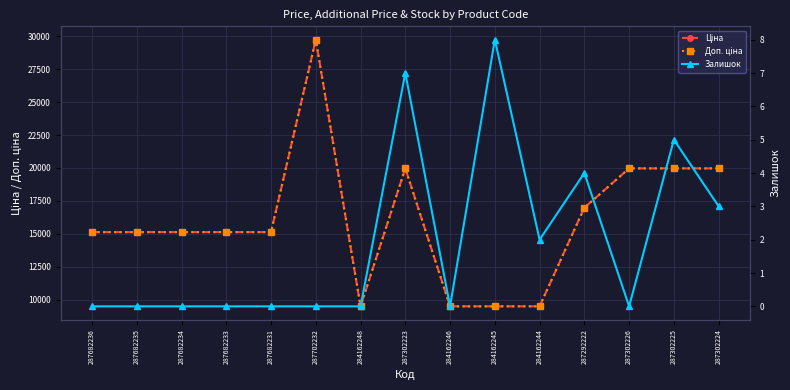

What is the difference between the maximum and minimum values in the Залишок series?

8.0